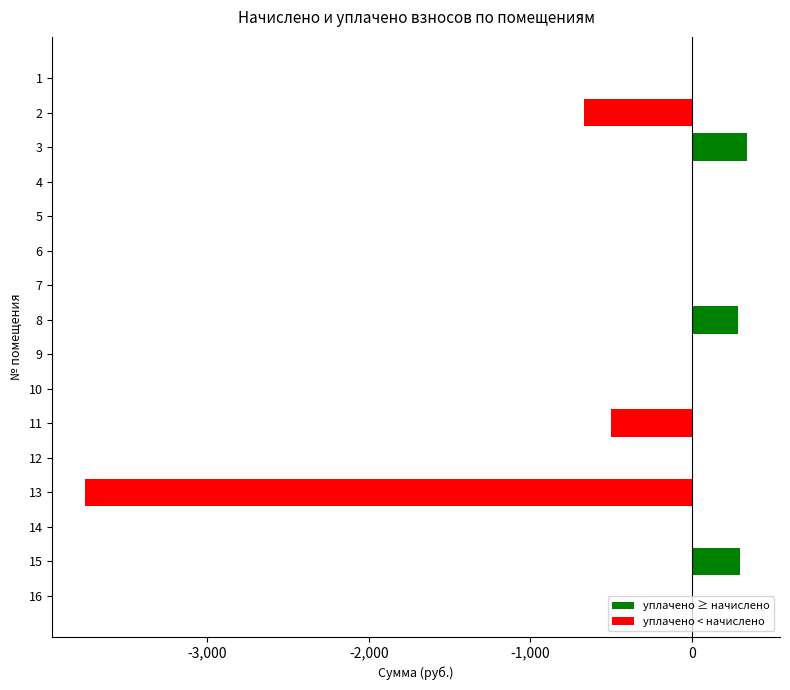

Are the bars grouped side by side (vs. stacked)?

No